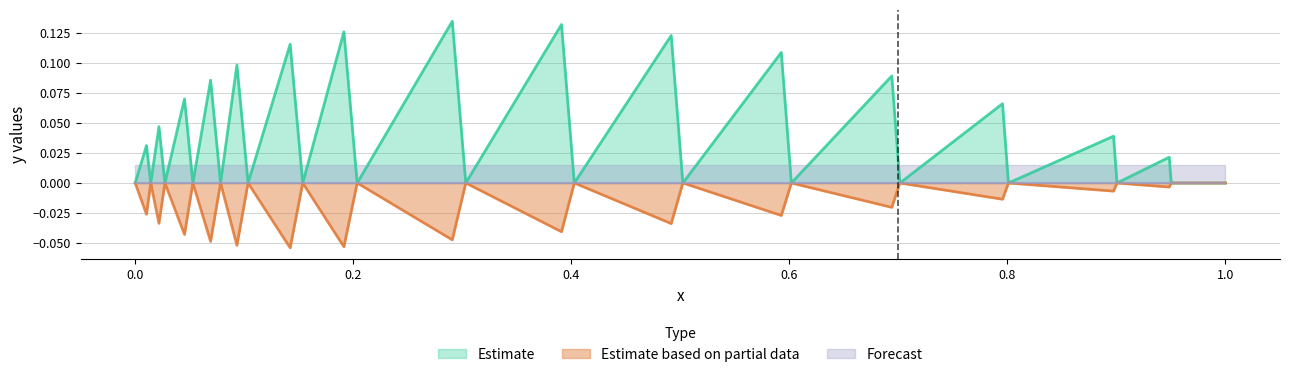

Reading right to left, what are all the values shown in this chart?

Estimate: 0.0	0.0	0.0	0.0	0.0	0.0	0.1	0.0	0.1	0.0	0.1	0.0	0.1	0.0	0.1	0.0	0.1	0.0	0.1	0.0	0.1	0.0	0.1	0.0	0.1	0.0	0.1	0.0	0.0	0.0	0.0	0.0
Estimate based on partial data: 0.0	0.0	-0.0	0.0	-0.0	0.0	-0.0	0.0	-0.0	0.0	-0.0	0.0	-0.0	0.0	-0.0	0.0	-0.0	0.0	-0.1	0.0	-0.1	0.0	-0.1	0.0	-0.0	0.0	-0.0	0.0	-0.0	0.0	-0.0	0.0